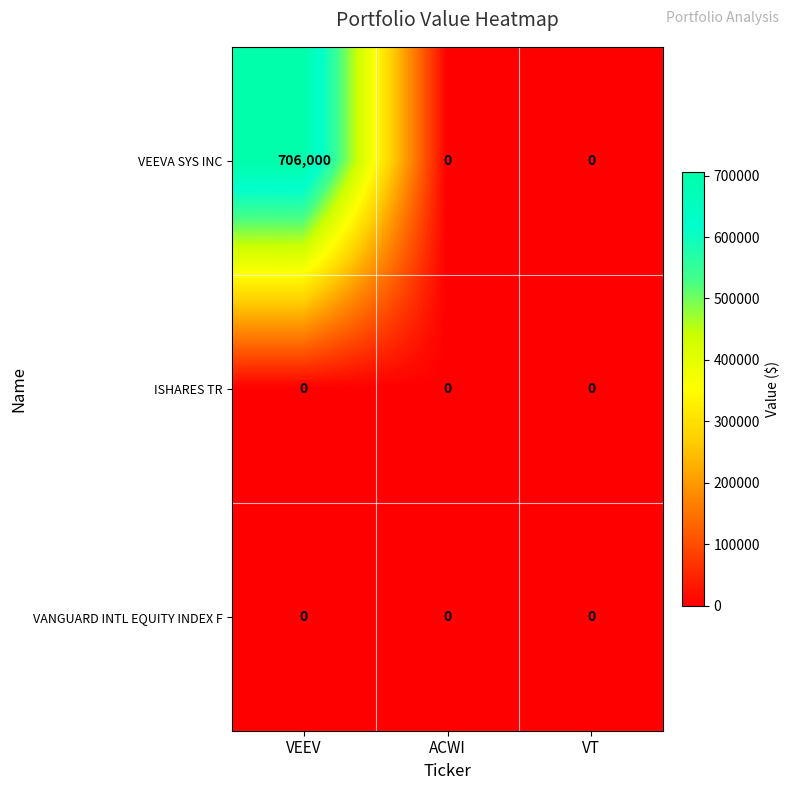

Count the number of data series in this chart.

3